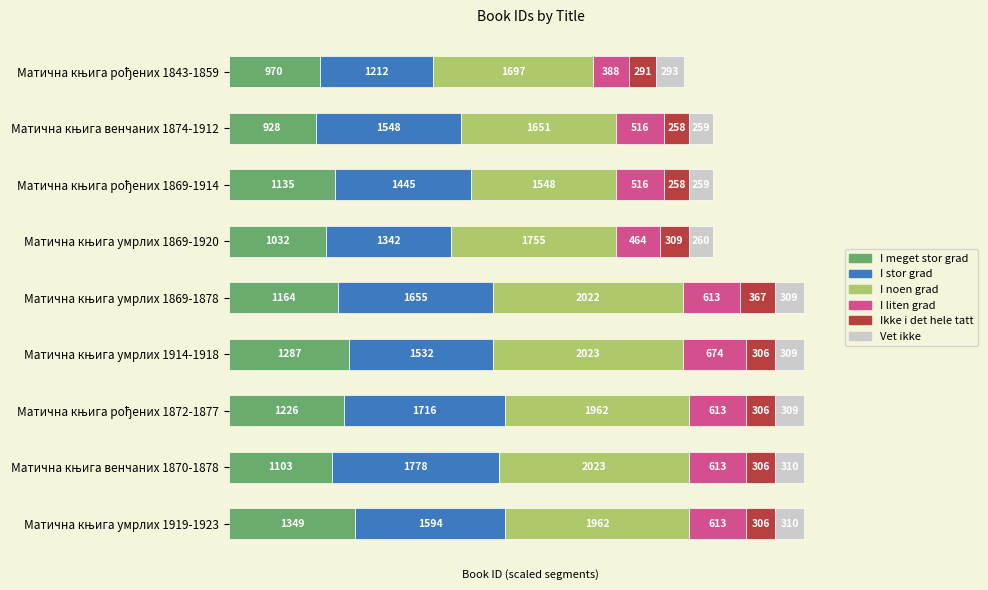

What is the sum of all I meget stor grad values?

10194